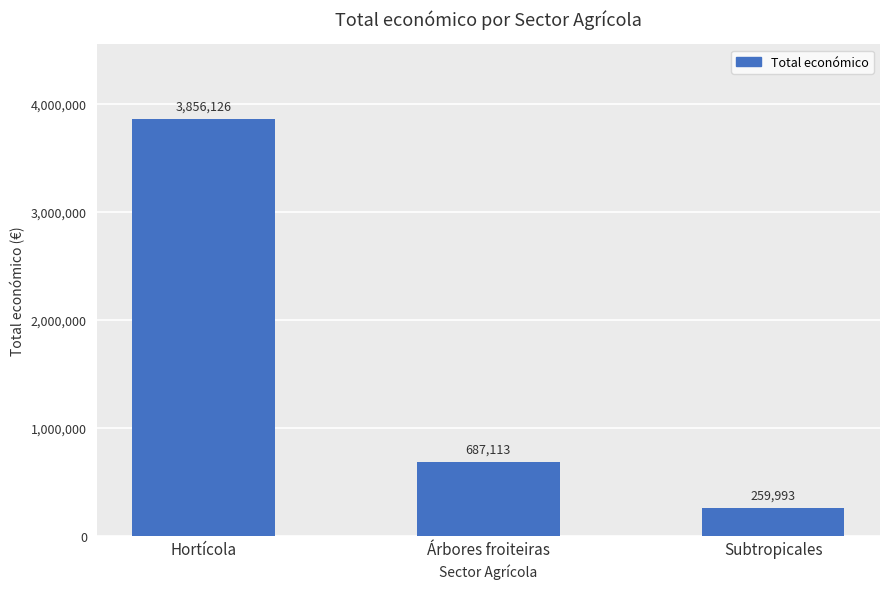

How many values are below 687113?

1